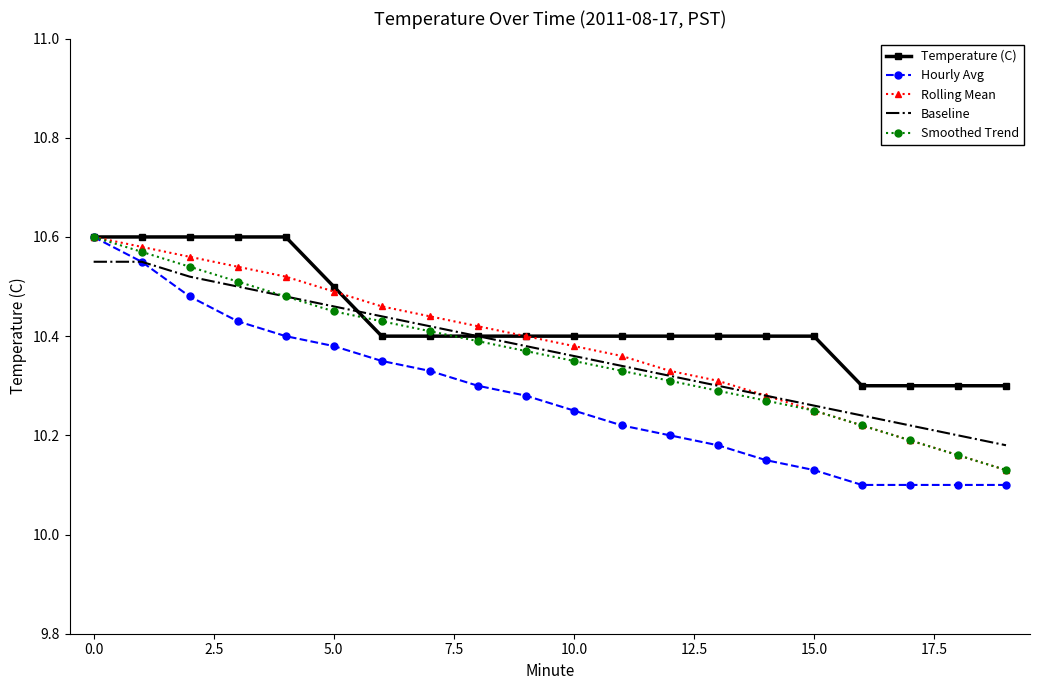

Which series has the largest range (max minus min)?

Hourly Avg